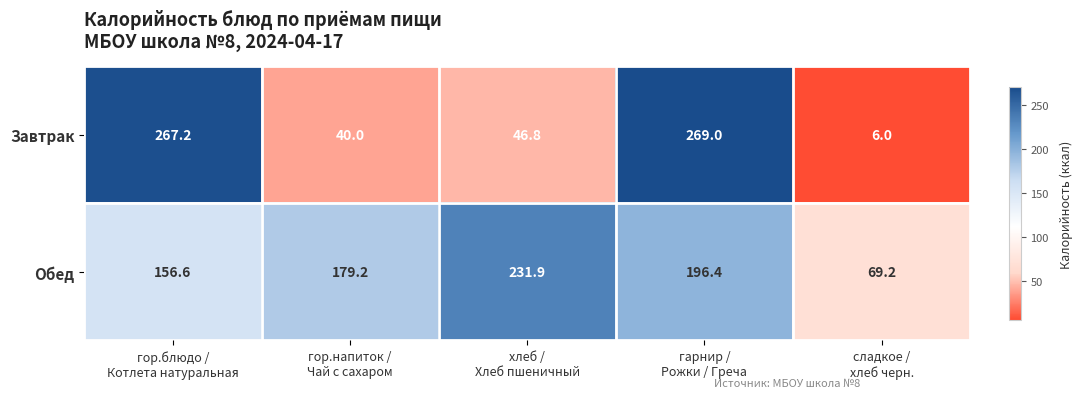

Which series has the widest spread of values?

Завтрак